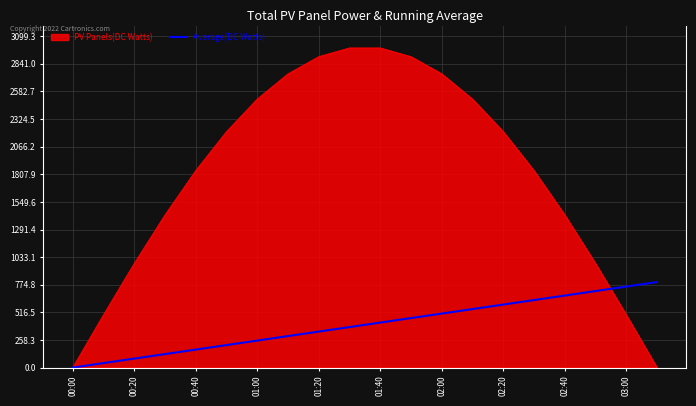

Rank the series by their average value, from lowest to highest.

Average(DC Watts), PV Panels(DC Watts)